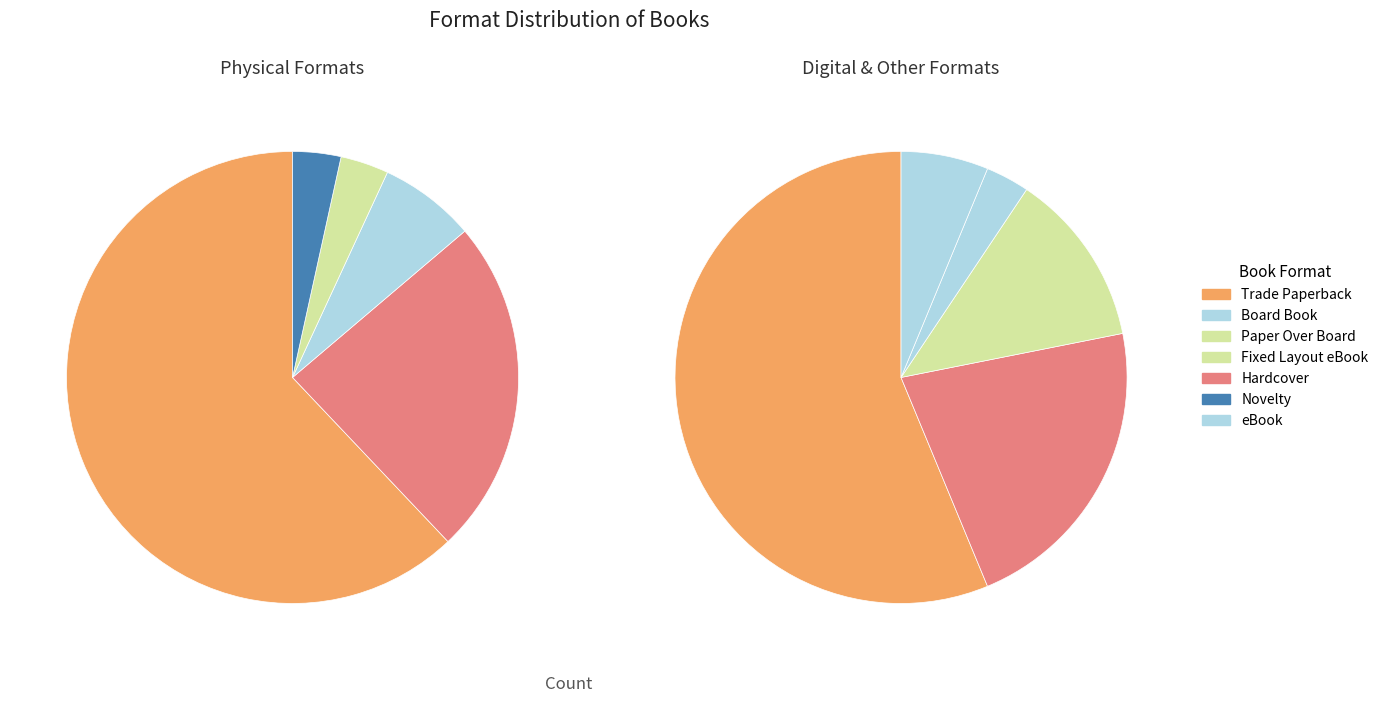

To the nearest percent, what portion does Board Book represent?

6%